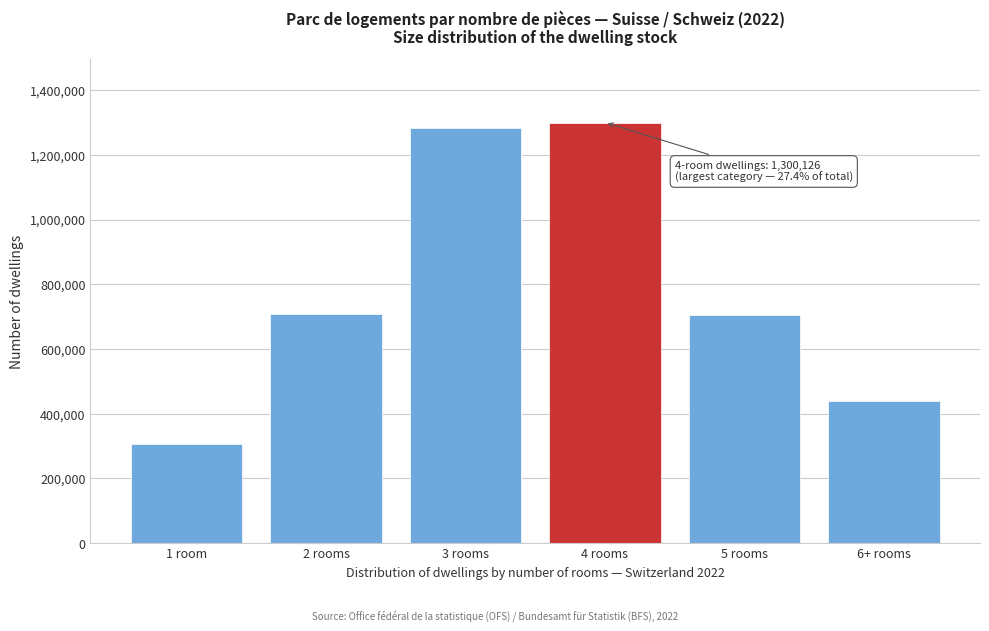

Read the value at 4 rooms.

1300126